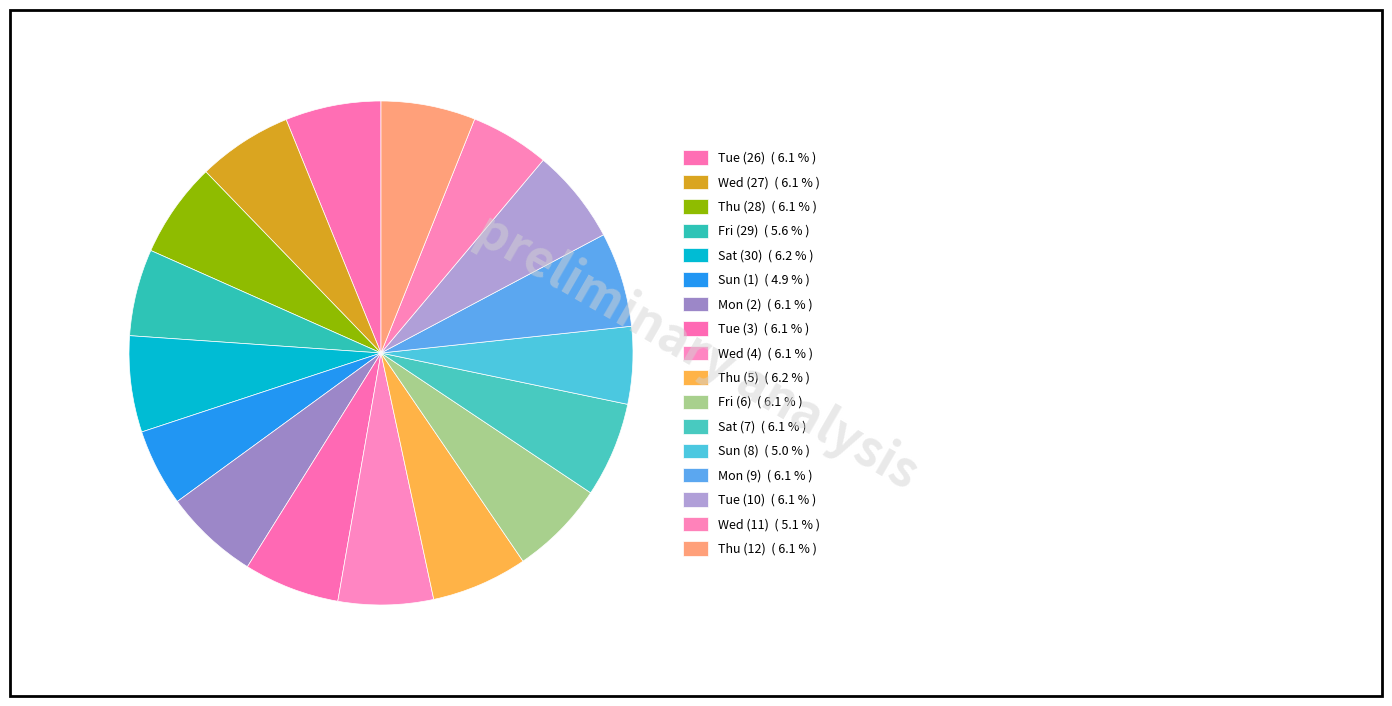

True or false: Wed (11) accounts for 12% of the total.

False